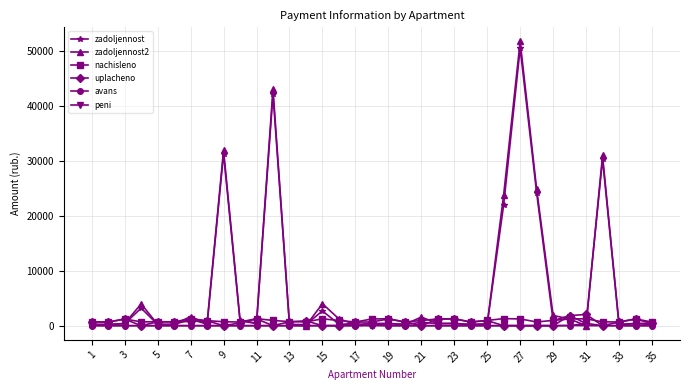

What is the greatest value displayed?

51720.5